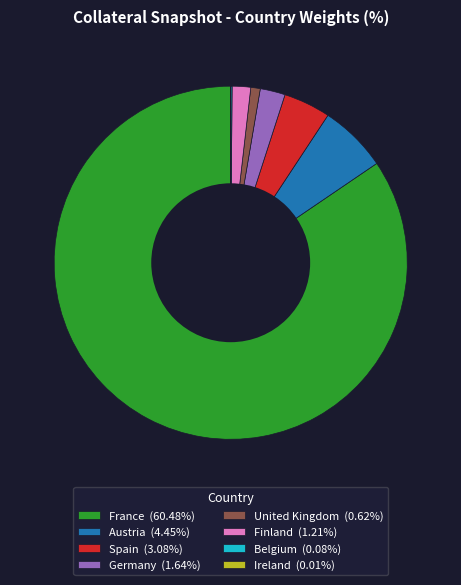

Is the sum of Spain (3.08%) and United Kingdom (0.62%) greater than half?

No